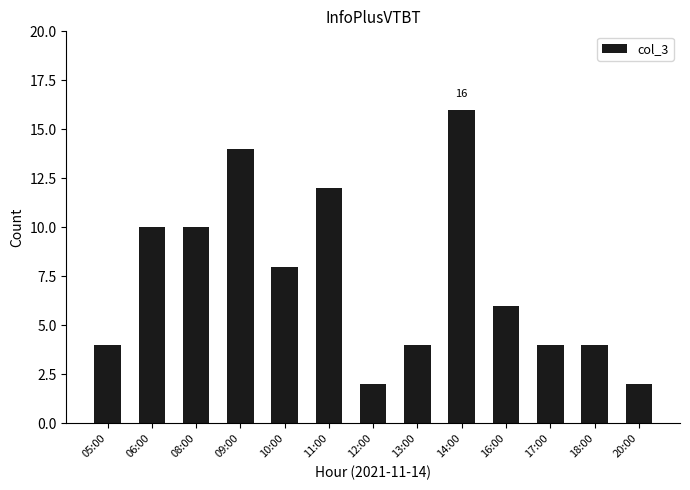

The value at 18:00 is 4. True or false?

True